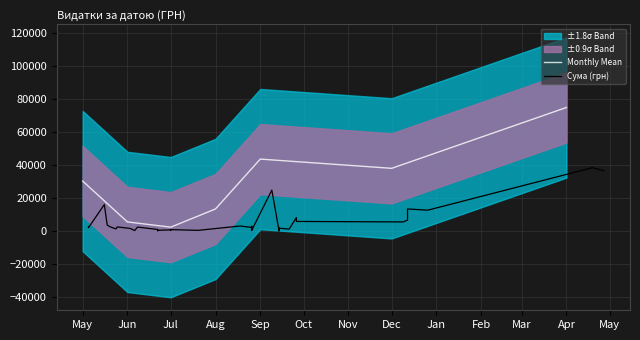

How many points are lower than both their immediate neighbors (excluding endpoints)?

10